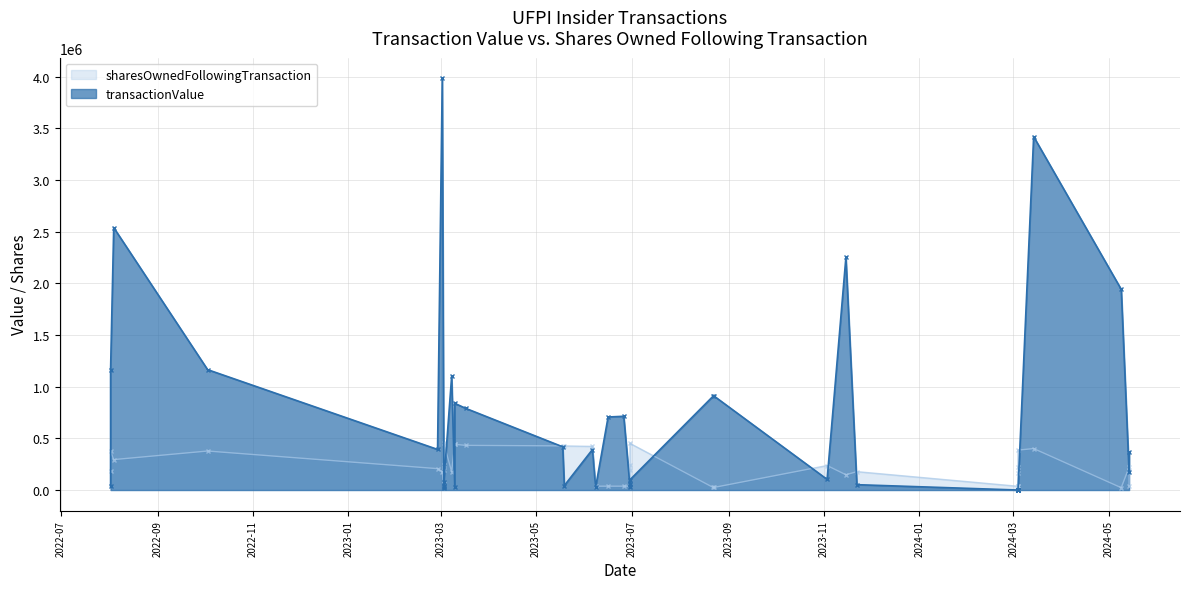

What is the label of the 31st point from the left?

2023-03-03